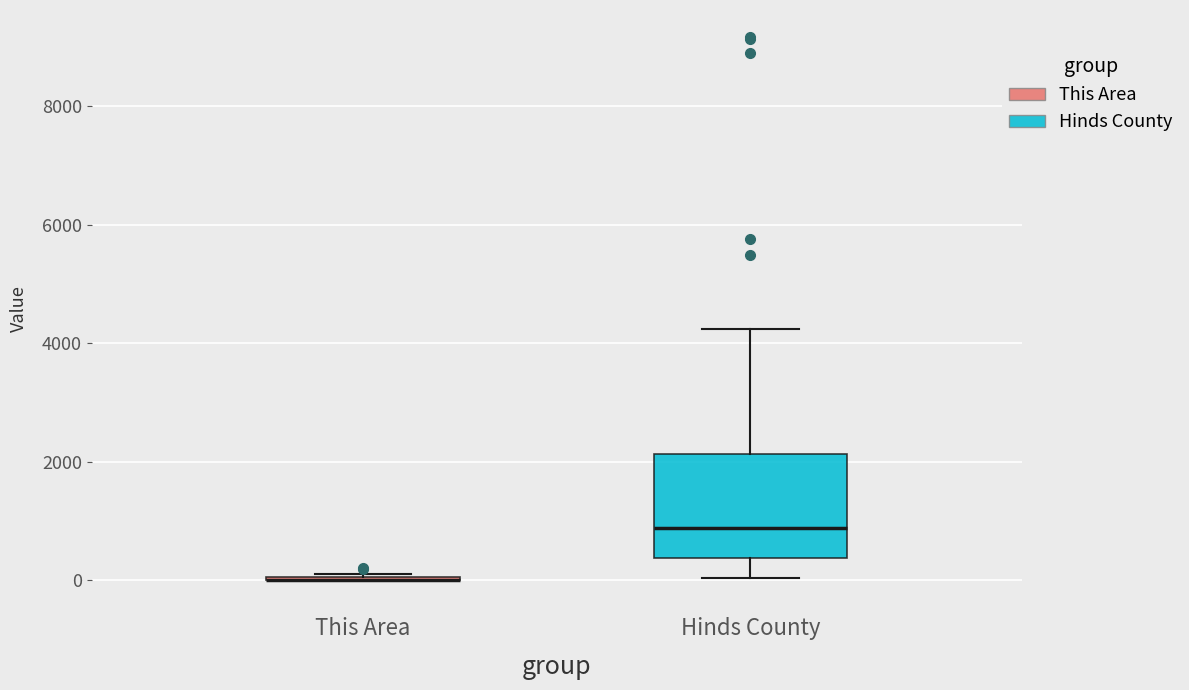

Reading left to right, transcribe this box plot: for each box, give where its median line is, the range the box spans, and where its two whiskers end, as read against the y-axis. The values are not printed on the chart, so give them approximately, as read against the axis.

This Area: box collapsed to a line at 0, whiskers 0 to 200
Hinds County: median 800, box 400 to 2200, whiskers 0 to 4200